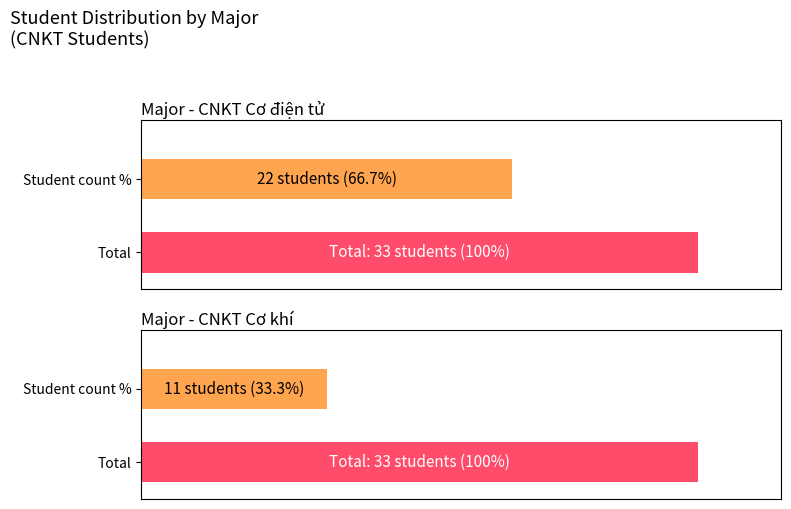

Count the Average utilization values in the range 11 to 22.

2